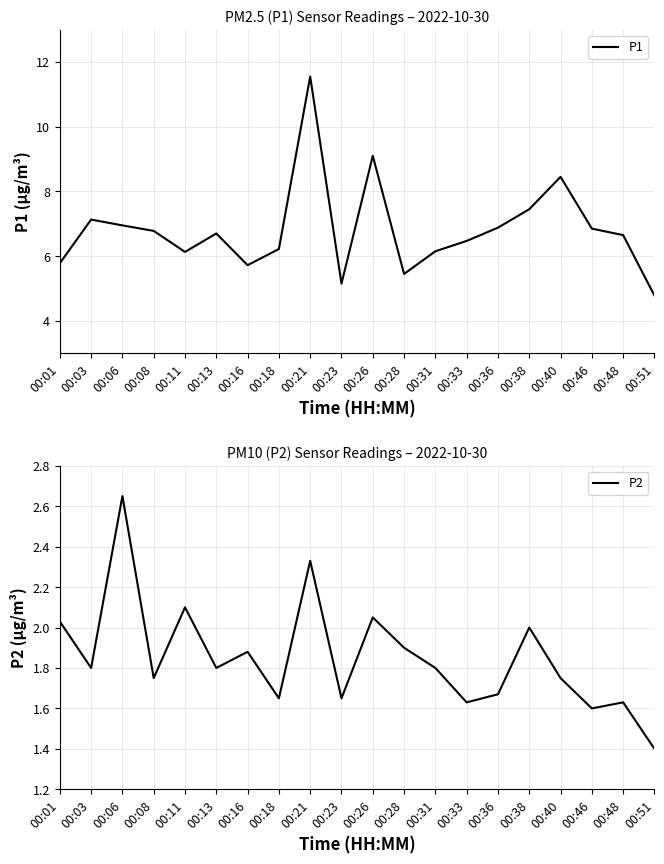

What is the value of the P1 point at the 20th from the left?

4.8